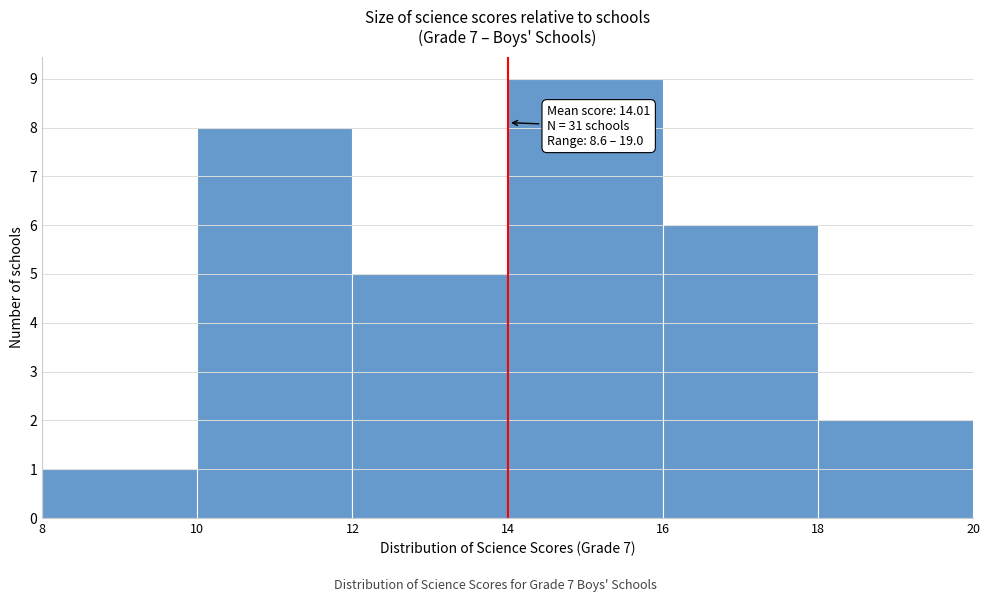

Which range on the x-axis has the tallest bar?

14 to 16